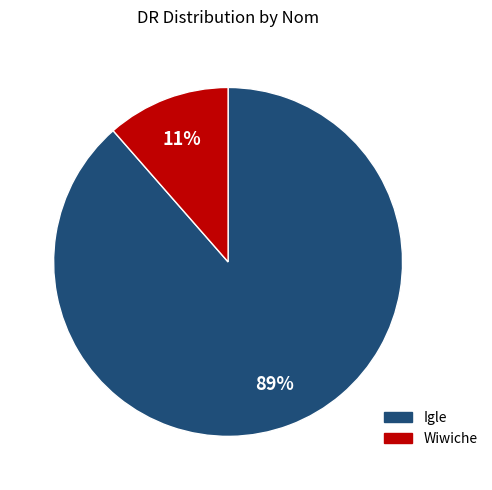

What is the smallest slice in the pie chart?

Wiwiche